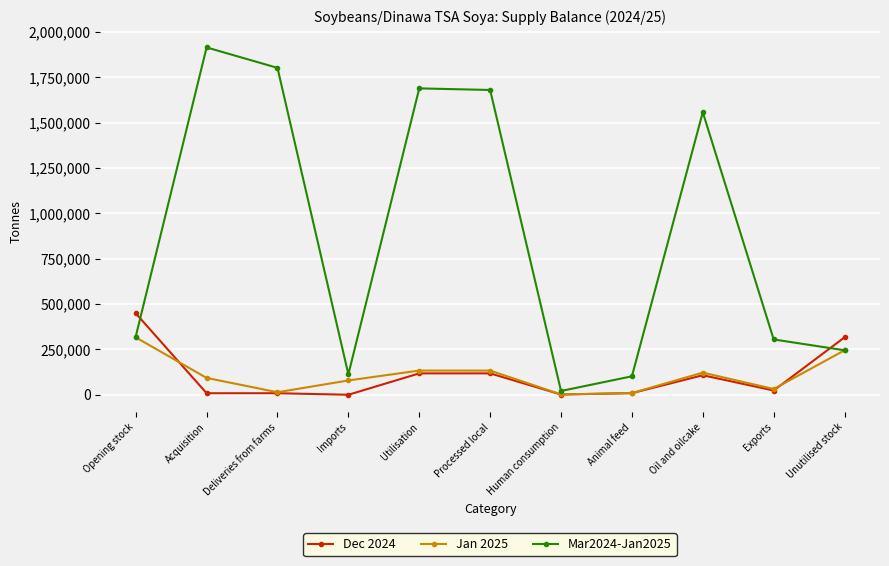

Which label corresponds to the largest value in the chart?

Acquisition